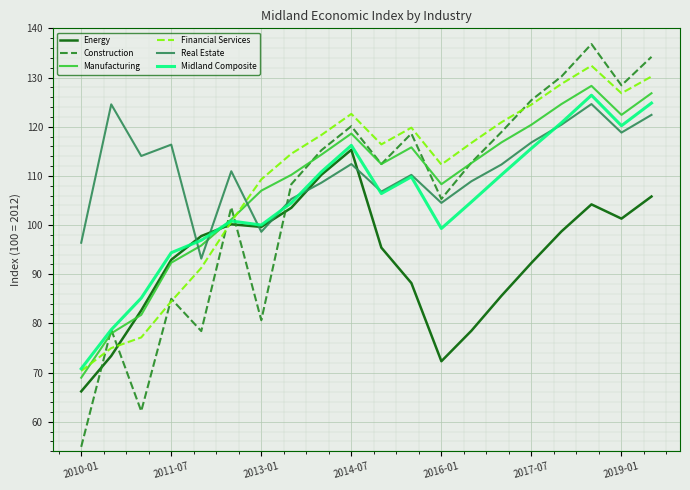

What is the lowest value of the Construction series?

54.9